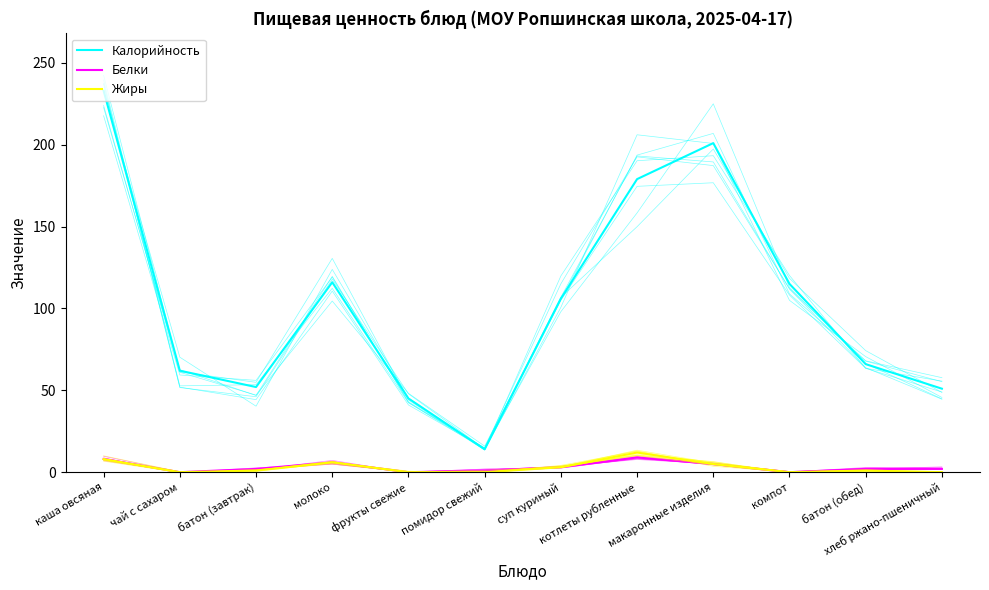

What is the average value of the Калорийность series?

103